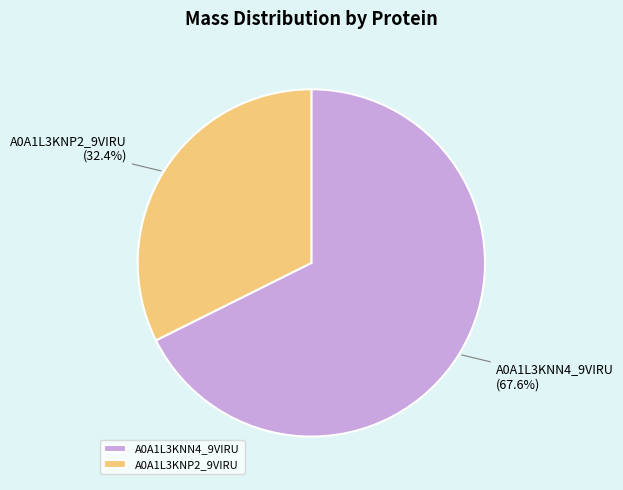

True or false: A0A1L3KNP2_9VIRU accounts for 38% of the total.

False